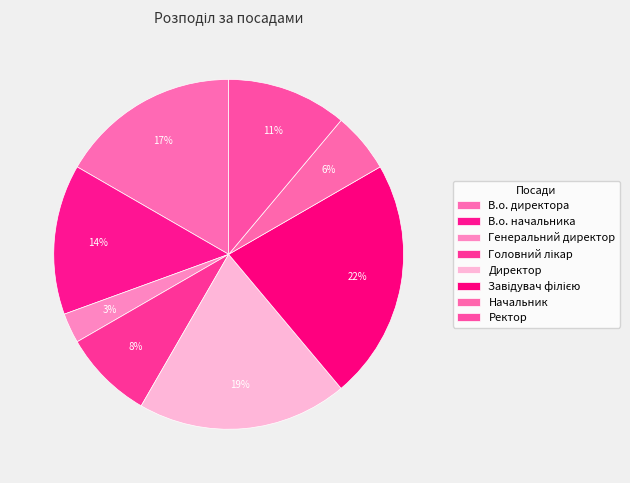

Is it true that Головний лікар is 16% of the pie?

False